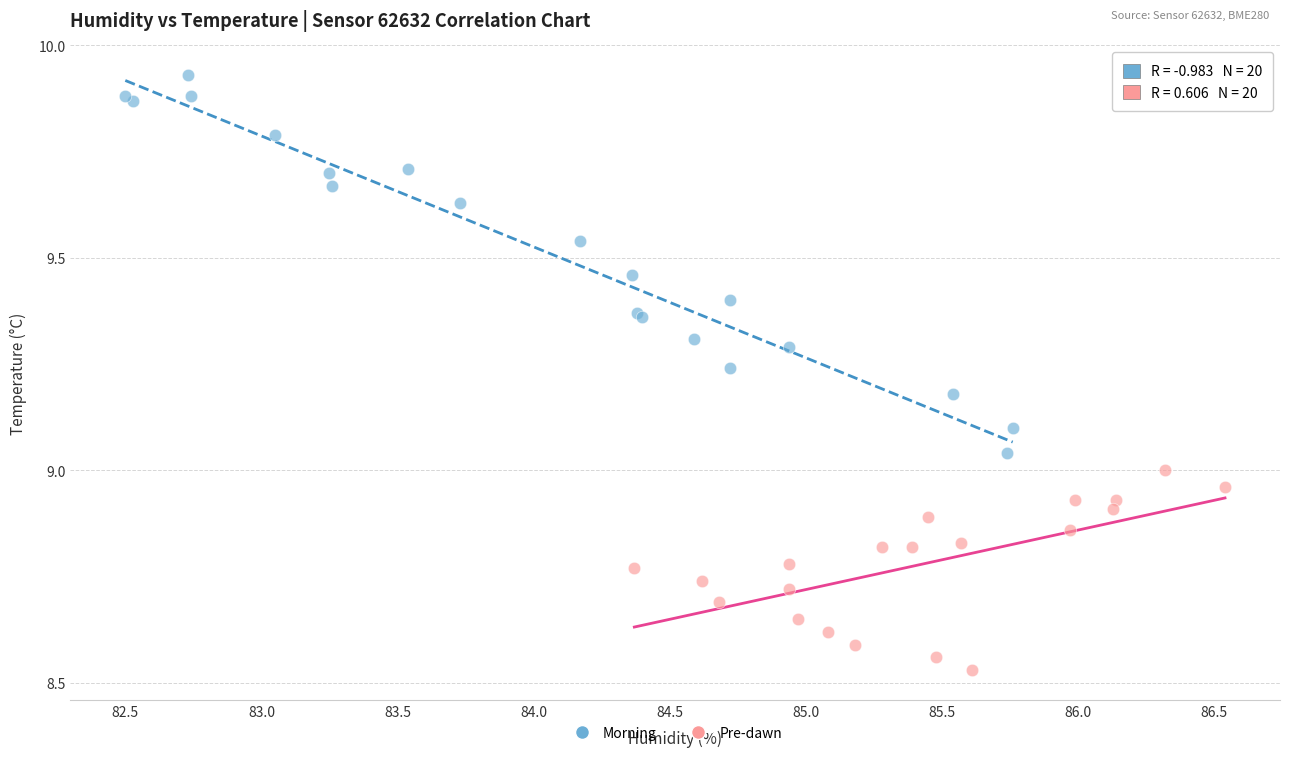

Which series has the widest spread of Y values?

Morning